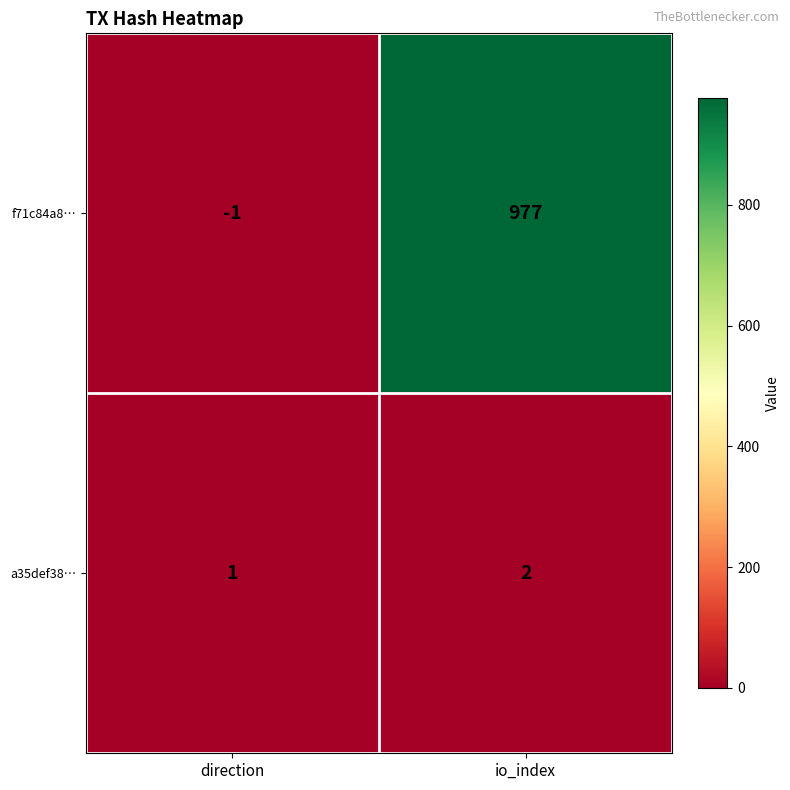

What is the difference between the maximum and minimum values in the f71c84a8… series?

978